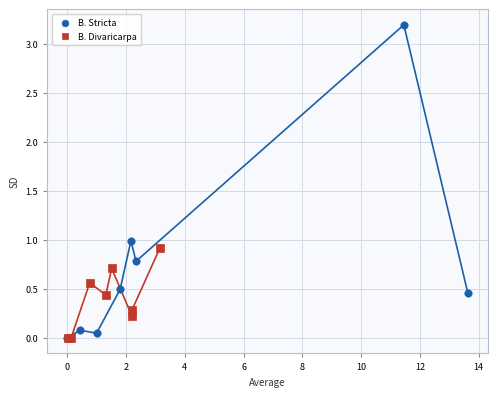

Which series reaches the maximum Y coordinate?

B. Stricta